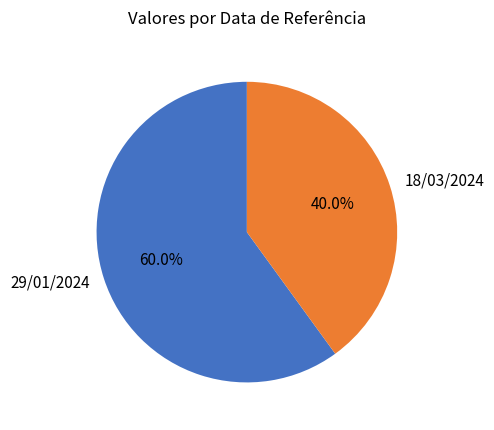

True or false: 29/01/2024 accounts for 60% of the total.

True